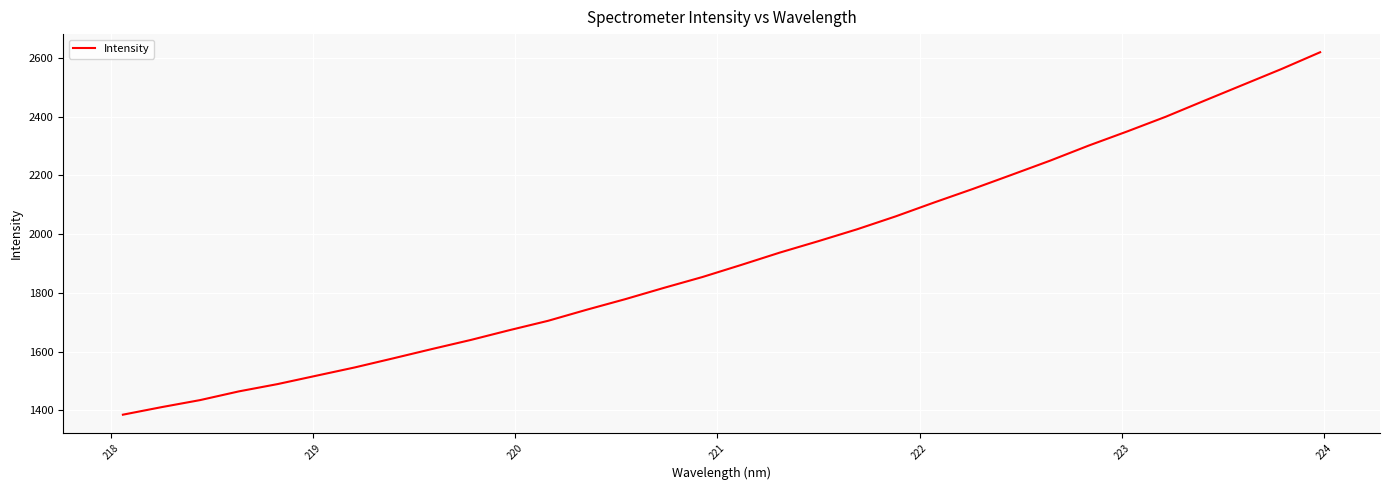

What is the difference between the maximum and minimum values?

1233.8